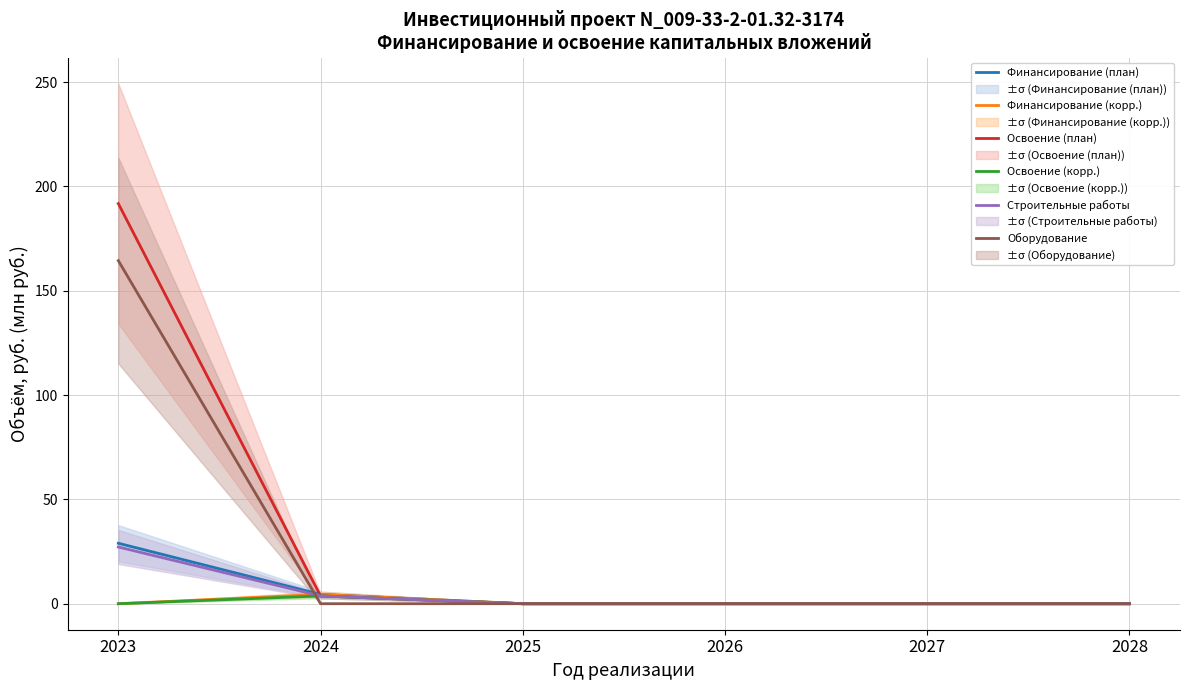

What is the sum of the Строительные работы values at 2023 and 2024?

30.9